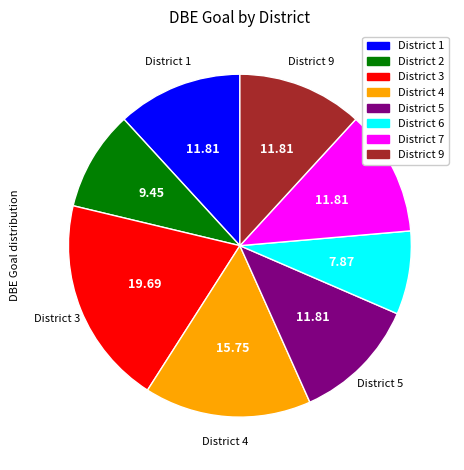

Is there a majority slice in this chart?

No